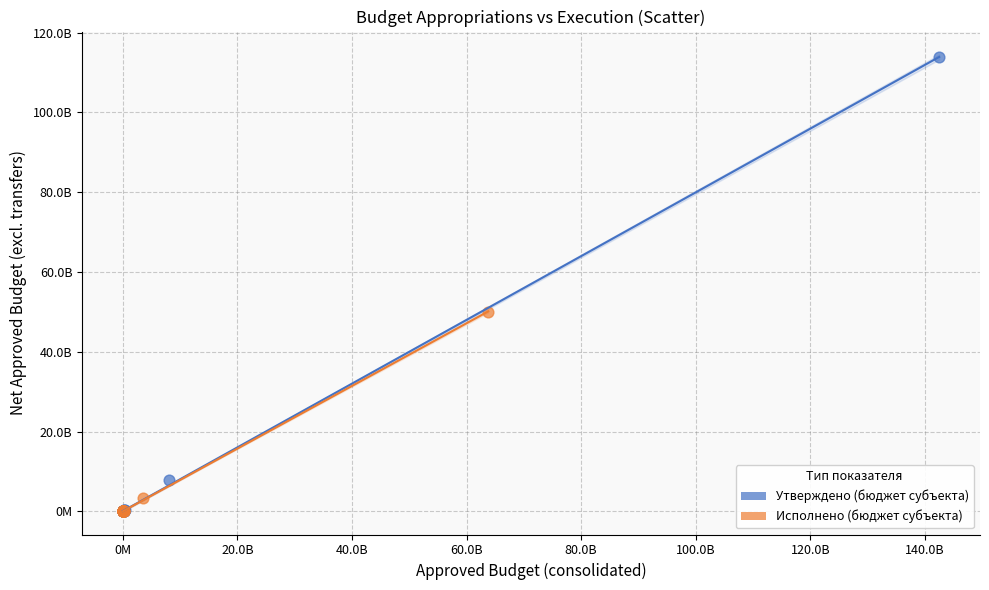

Which series contains the highest Y value?

Утверждено (бюджет субъекта)